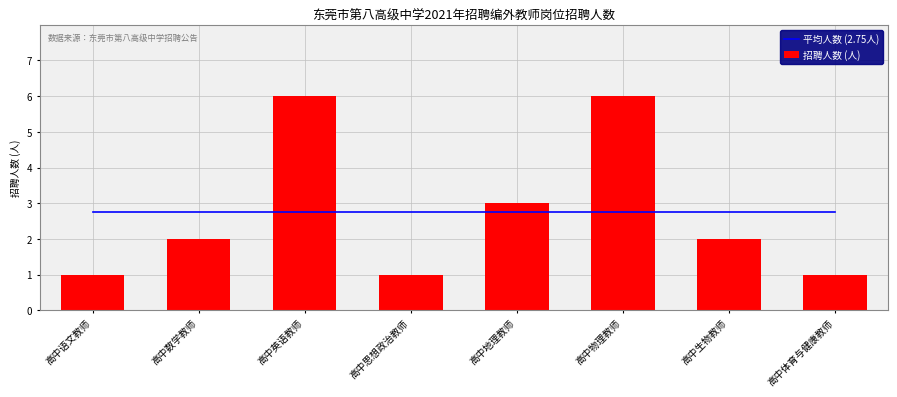

List the labels in order of 平均人数 (2.75人) value, smallest first.

高中语文教师, 高中数学教师, 高中英语教师, 高中思想政治教师, 高中地理教师, 高中物理教师, 高中生物教师, 高中体育与健康教师